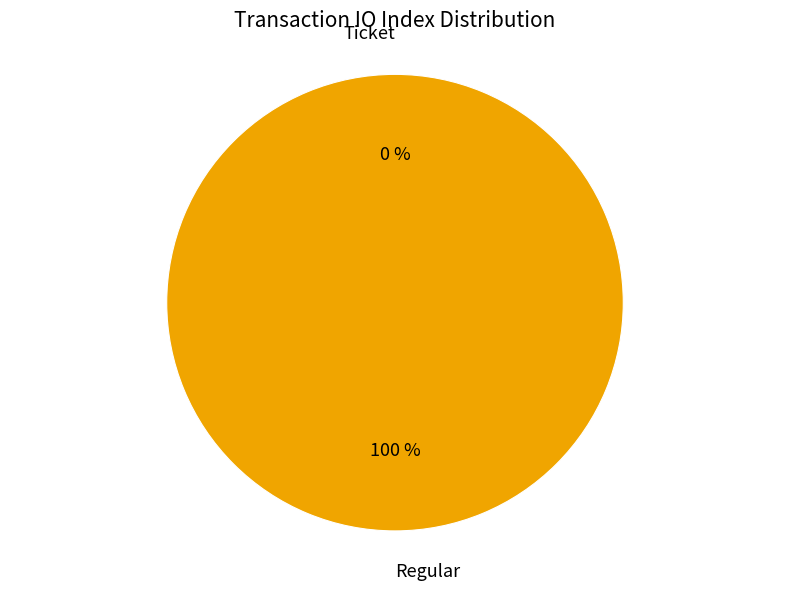

What is the total percentage of Ticket and Regular?

100.0%